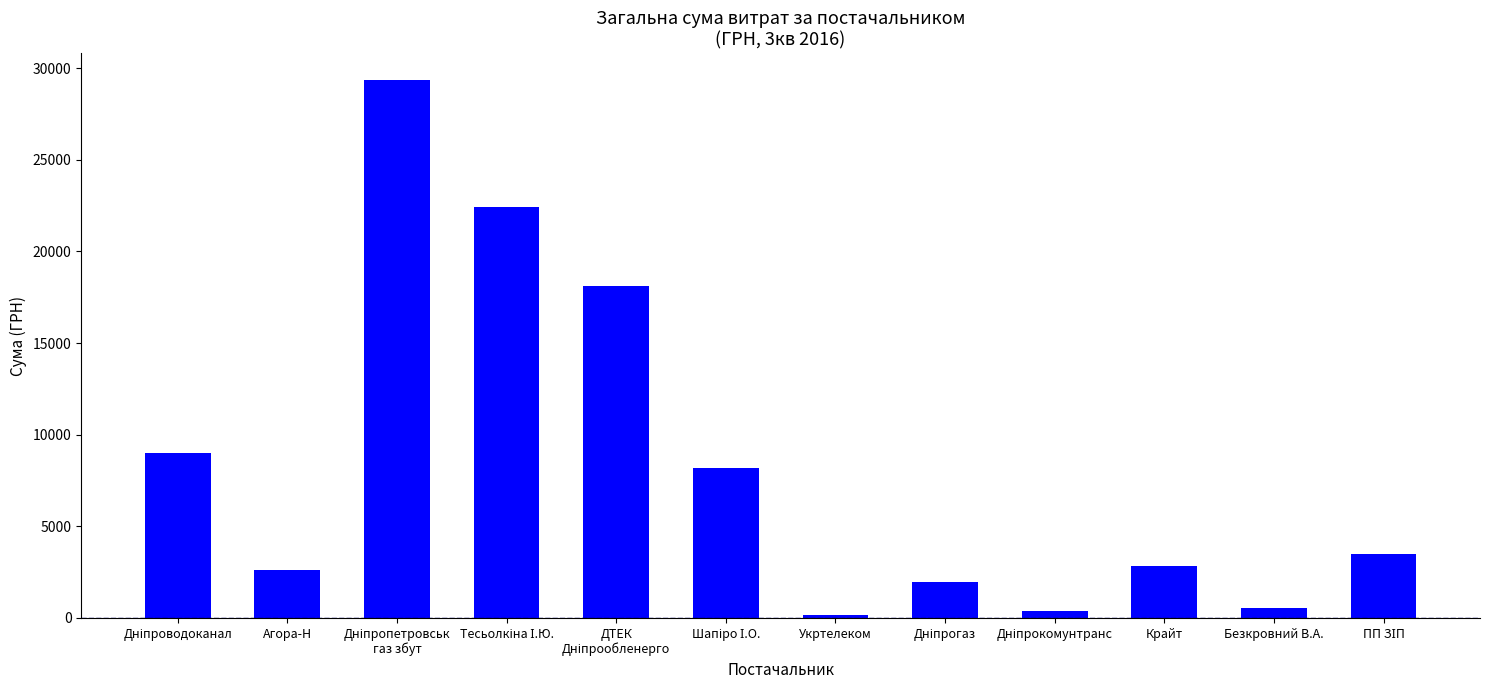

What is the maximum value shown in the chart?

29338.5